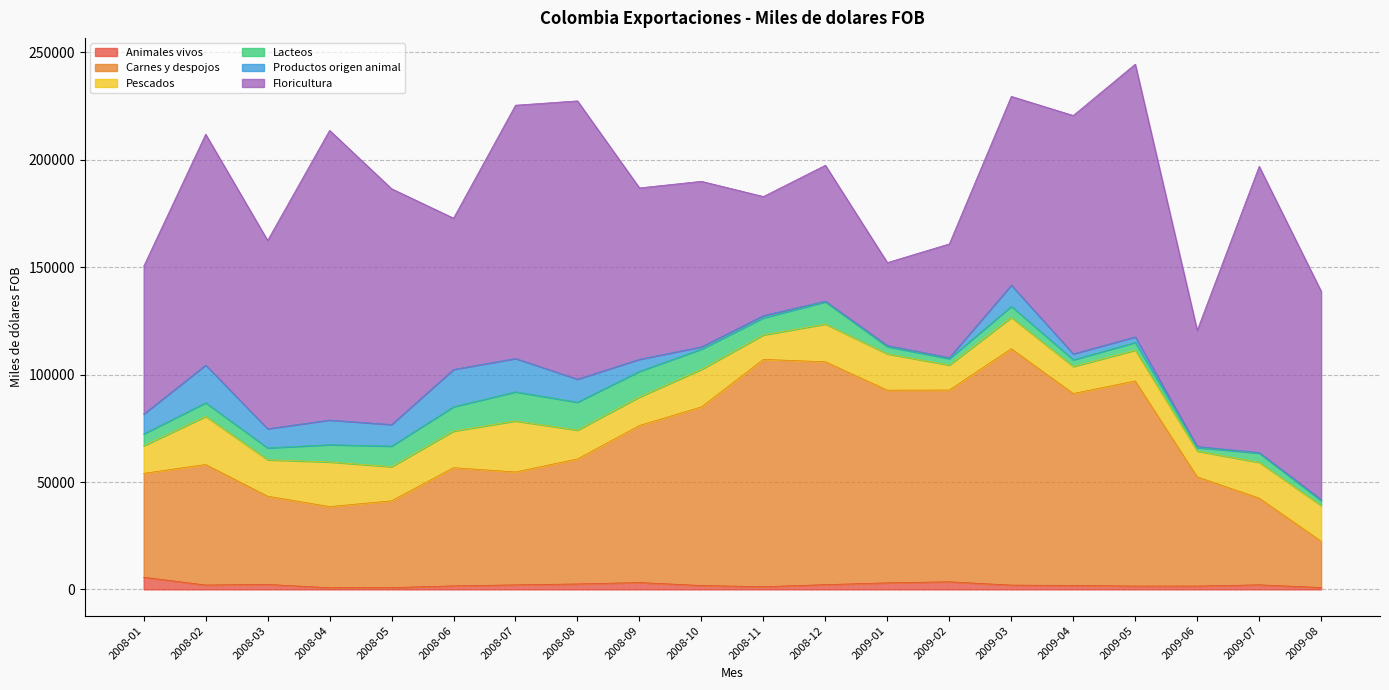

Rank the series at 2008-02 from lowest to highest value.

Animales vivos, Lacteos, Productos origen animal, Pescados, Carnes y despojos, Floricultura